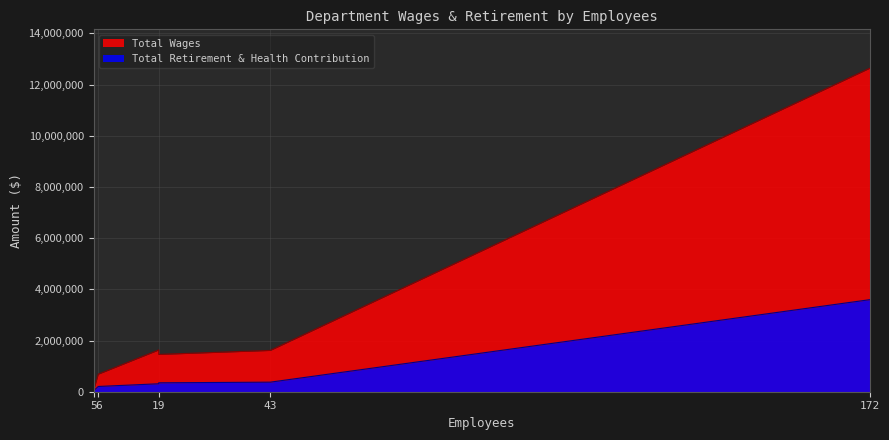

True or false: Total Retirement & Health Contribution has a value of 310474 at Administrative Services.

True